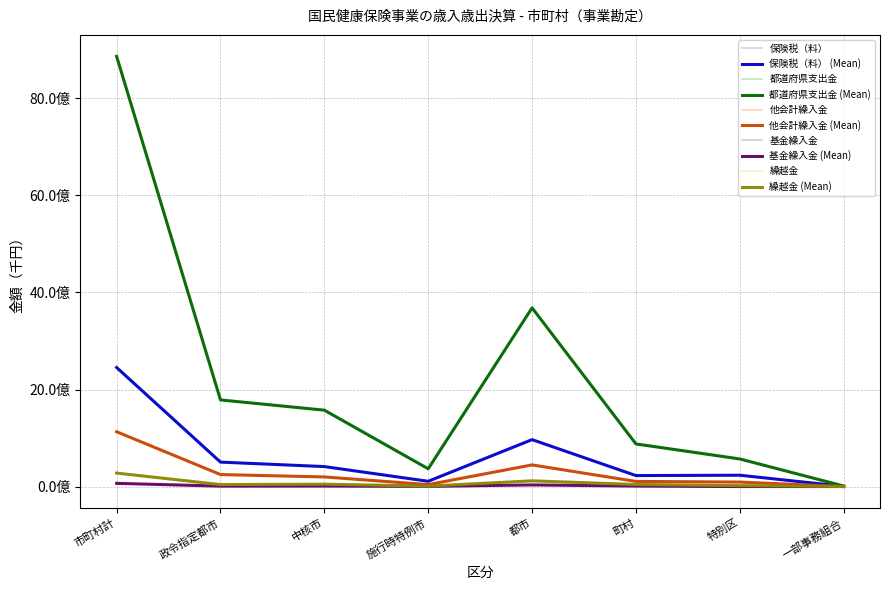

Does the chart have visible grid lines?

Yes